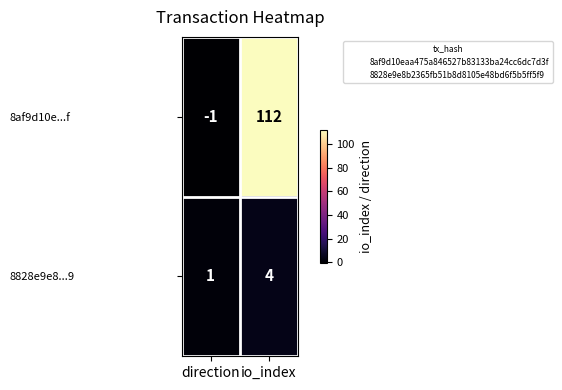

Count the number of categories in the chart.

2